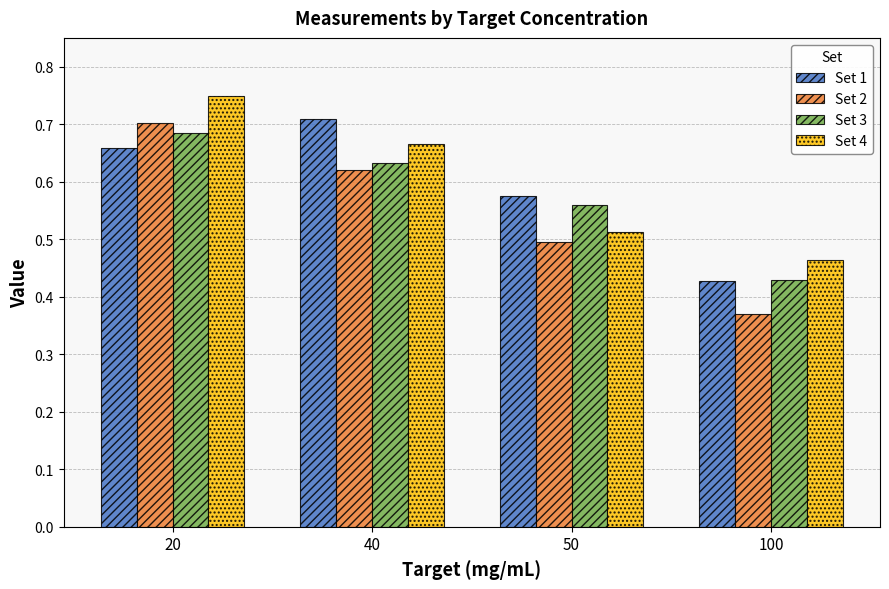

Which category has the highest value in the Set 2 series?

20